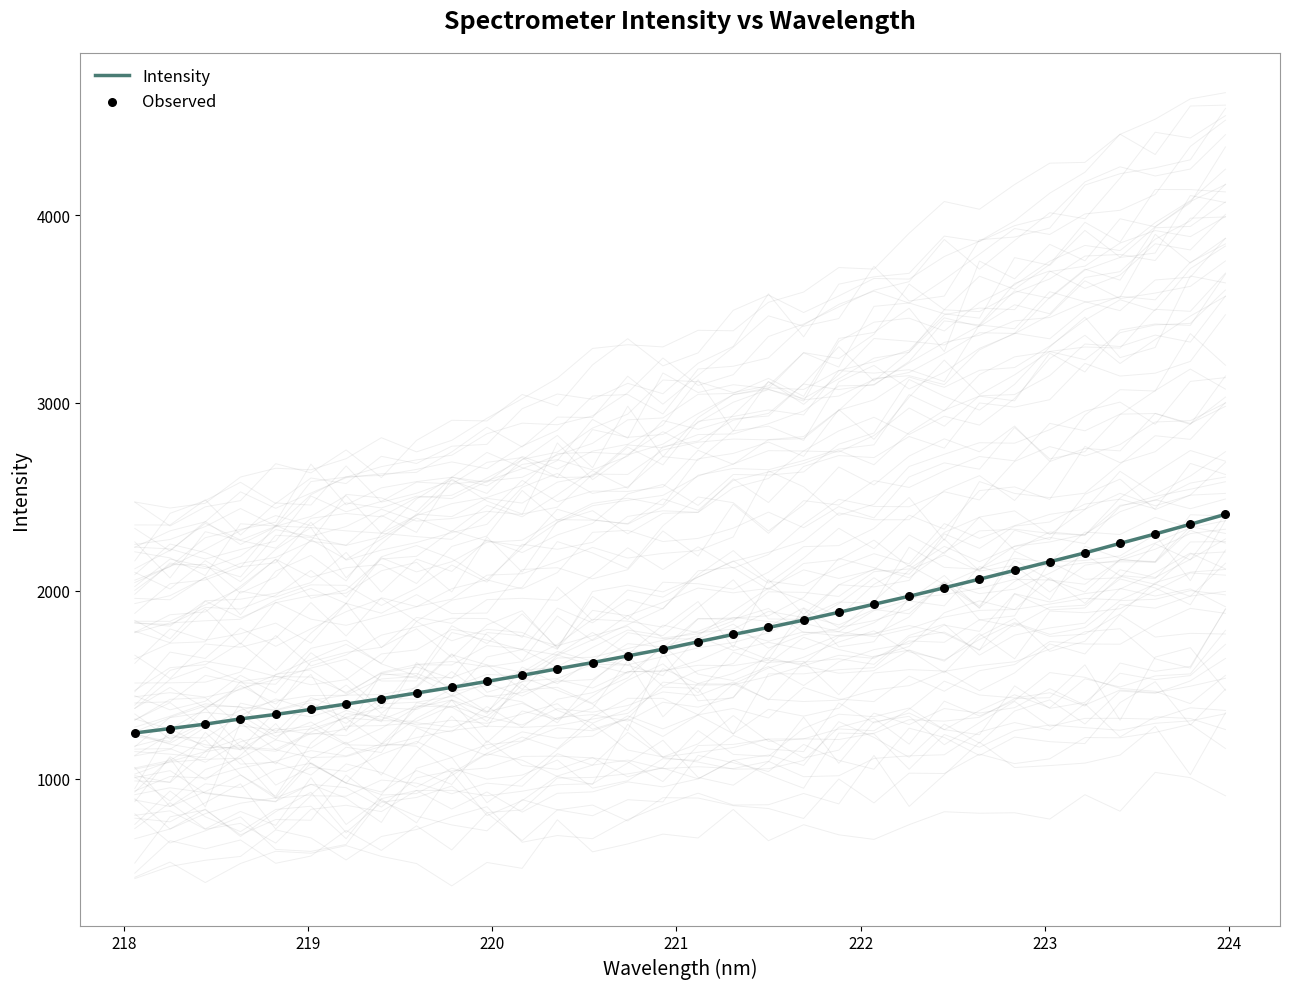

Which series contains the lowest Y value?

Intensity